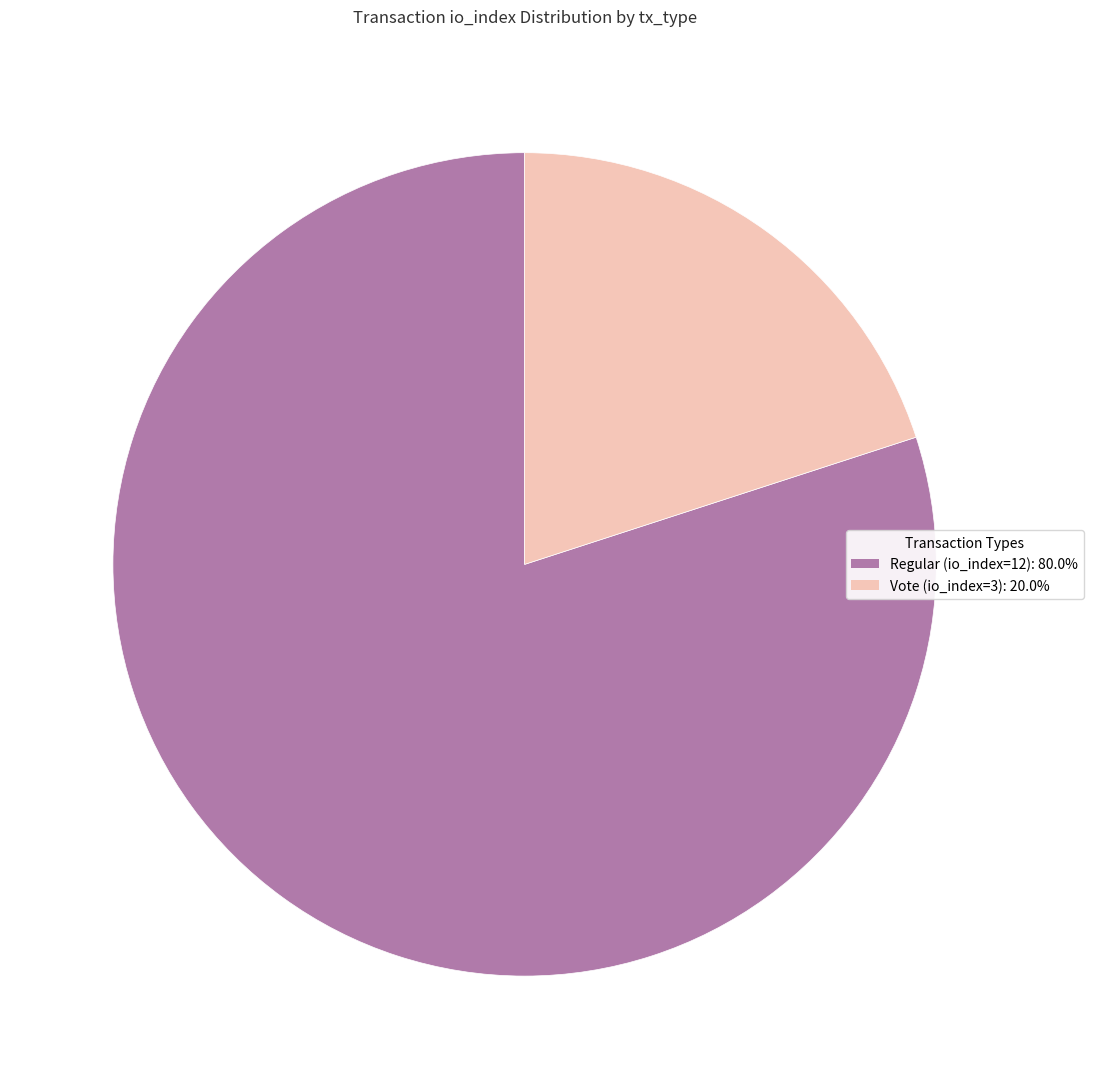

Is Regular (io_index=12) the majority of the pie?

Yes